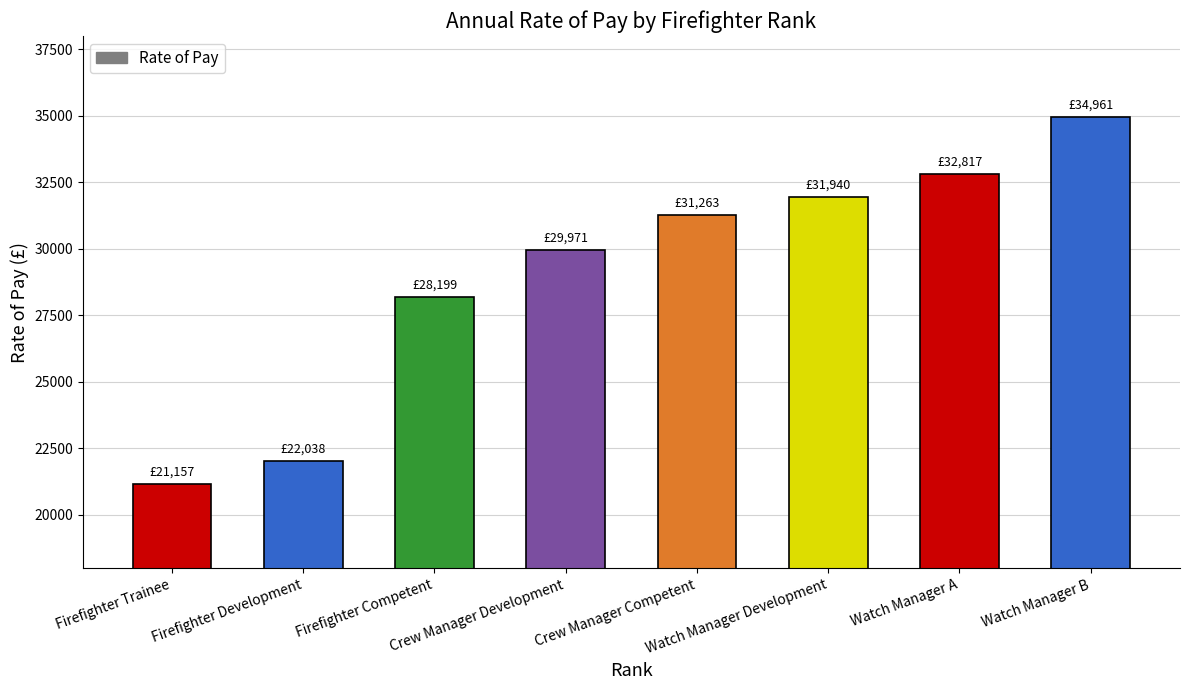

Which label corresponds to the largest value in the chart?

Watch Manager B